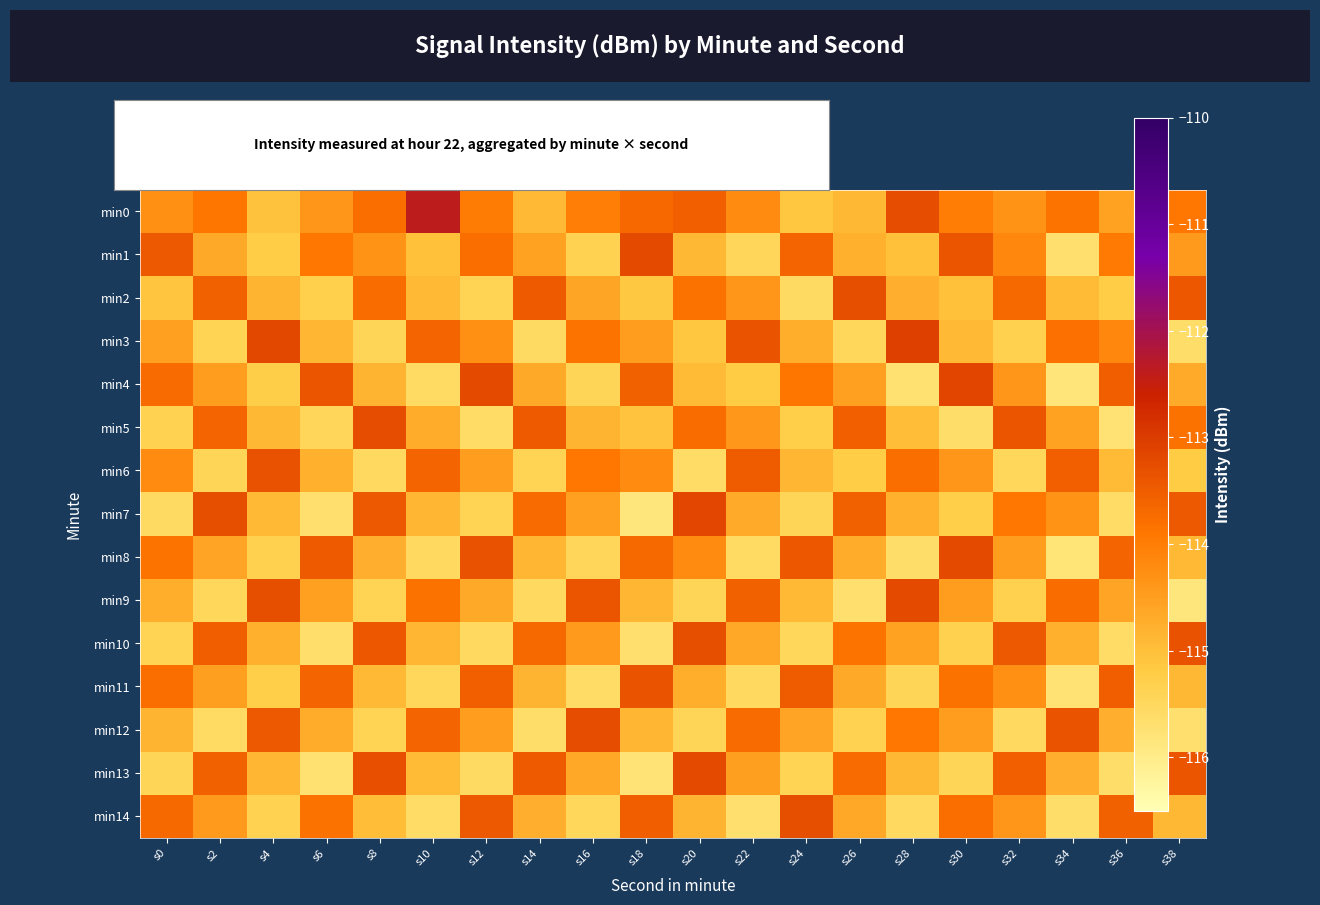

Reading left to right, transcribe all the data shown in this chart.

min0: s0=-114.3	s2=-113.9	s4=-115.0	s6=-114.4	s8=-113.8	s10=-112.4	s12=-114.0	s14=-114.9	s16=-114.0	s18=-113.7	s20=-113.5	s22=-114.2	s24=-115.1	s26=-114.9	s28=-113.3	s30=-114.0	s32=-114.3	s34=-113.8	s36=-114.6	s38=-113.9
min1: s0=-113.5	s2=-114.7	s4=-115.2	s6=-113.9	s8=-114.3	s10=-115.0	s12=-113.8	s14=-114.5	s16=-115.3	s18=-113.2	s20=-114.9	s22=-115.4	s24=-113.6	s26=-114.8	s28=-115.0	s30=-113.4	s32=-114.2	s34=-115.7	s36=-113.9	s38=-114.4
min2: s0=-115.1	s2=-113.6	s4=-114.8	s6=-115.3	s8=-113.7	s10=-114.9	s12=-115.4	s14=-113.5	s16=-114.6	s18=-115.2	s20=-113.8	s22=-114.4	s24=-115.5	s26=-113.3	s28=-114.8	s30=-115.0	s32=-113.7	s34=-114.9	s36=-115.2	s38=-113.4
min3: s0=-114.5	s2=-115.4	s4=-113.2	s6=-114.8	s8=-115.4	s10=-113.6	s12=-114.3	s14=-115.6	s16=-113.8	s18=-114.5	s20=-115.1	s22=-113.4	s24=-114.7	s26=-115.5	s28=-113.0	s30=-114.9	s32=-115.3	s34=-113.8	s36=-114.2	s38=-115.6
min4: s0=-113.7	s2=-114.5	s4=-115.2	s6=-113.4	s8=-114.8	s10=-115.6	s12=-113.2	s14=-114.7	s16=-115.4	s18=-113.6	s20=-114.9	s22=-115.2	s24=-113.9	s26=-114.5	s28=-115.7	s30=-113.1	s32=-114.4	s34=-115.8	s36=-113.5	s38=-114.7
min5: s0=-115.3	s2=-113.6	s4=-114.9	s6=-115.5	s8=-113.3	s10=-114.7	s12=-115.6	s14=-113.5	s16=-114.8	s18=-115.1	s20=-113.7	s22=-114.4	s24=-115.3	s26=-113.5	s28=-115.0	s30=-115.6	s32=-113.4	s34=-114.6	s36=-115.7	s38=-113.8
min6: s0=-114.2	s2=-115.4	s4=-113.3	s6=-114.8	s8=-115.5	s10=-113.6	s12=-114.5	s14=-115.4	s16=-113.9	s18=-114.2	s20=-115.6	s22=-113.5	s24=-114.8	s26=-115.2	s28=-113.8	s30=-114.4	s32=-115.5	s34=-113.5	s36=-114.9	s38=-115.2
min7: s0=-115.5	s2=-113.3	s4=-114.9	s6=-115.7	s8=-113.4	s10=-114.9	s12=-115.4	s14=-113.7	s16=-114.5	s18=-115.8	s20=-113.2	s22=-114.7	s24=-115.4	s26=-113.6	s28=-114.8	s30=-115.3	s32=-113.9	s34=-114.3	s36=-115.6	s38=-113.4
min8: s0=-113.8	s2=-114.6	s4=-115.3	s6=-113.5	s8=-114.8	s10=-115.5	s12=-113.3	s14=-114.9	s16=-115.4	s18=-113.7	s20=-114.2	s22=-115.6	s24=-113.4	s26=-114.7	s28=-115.6	s30=-113.2	s32=-114.5	s34=-115.8	s36=-113.6	s38=-114.9
min9: s0=-114.7	s2=-115.5	s4=-113.3	s6=-114.5	s8=-115.4	s10=-113.8	s12=-114.7	s14=-115.5	s16=-113.4	s18=-114.8	s20=-115.4	s22=-113.6	s24=-114.9	s26=-115.7	s28=-113.2	s30=-114.5	s32=-115.3	s34=-113.7	s36=-114.6	s38=-115.8
min10: s0=-115.4	s2=-113.5	s4=-114.8	s6=-115.6	s8=-113.4	s10=-114.9	s12=-115.5	s14=-113.7	s16=-114.4	s18=-115.7	s20=-113.3	s22=-114.6	s24=-115.5	s26=-113.8	s28=-114.6	s30=-115.3	s32=-113.5	s34=-114.8	s36=-115.6	s38=-113.3
min11: s0=-113.8	s2=-114.5	s4=-115.3	s6=-113.6	s8=-114.9	s10=-115.5	s12=-113.5	s14=-114.8	s16=-115.6	s18=-113.4	s20=-114.7	s22=-115.5	s24=-113.5	s26=-114.7	s28=-115.4	s30=-113.8	s32=-114.3	s34=-115.7	s36=-113.5	s38=-114.9
min12: s0=-114.8	s2=-115.6	s4=-113.4	s6=-114.7	s8=-115.4	s10=-113.6	s12=-114.5	s14=-115.6	s16=-113.3	s18=-114.9	s20=-115.4	s22=-113.7	s24=-114.6	s26=-115.3	s28=-113.9	s30=-114.5	s32=-115.5	s34=-113.4	s36=-114.8	s38=-115.7
min13: s0=-115.4	s2=-113.6	s4=-114.9	s6=-115.7	s8=-113.3	s10=-114.9	s12=-115.6	s14=-113.5	s16=-114.6	s18=-115.8	s20=-113.2	s22=-114.5	s24=-115.4	s26=-113.7	s28=-114.9	s30=-115.4	s32=-113.5	s34=-114.8	s36=-115.6	s38=-113.4
min14: s0=-113.7	s2=-114.4	s4=-115.3	s6=-113.8	s8=-115.0	s10=-115.6	s12=-113.4	s14=-114.8	s16=-115.5	s18=-113.5	s20=-114.8	s22=-115.7	s24=-113.3	s26=-114.6	s28=-115.5	s30=-113.8	s32=-114.4	s34=-115.6	s36=-113.6	s38=-114.9